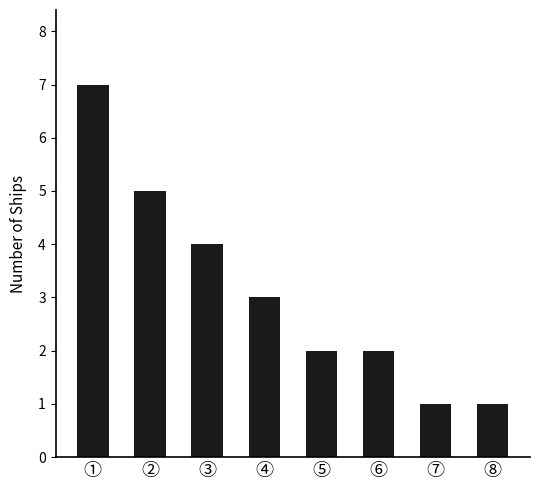

Which label corresponds to the largest value in the chart?

①